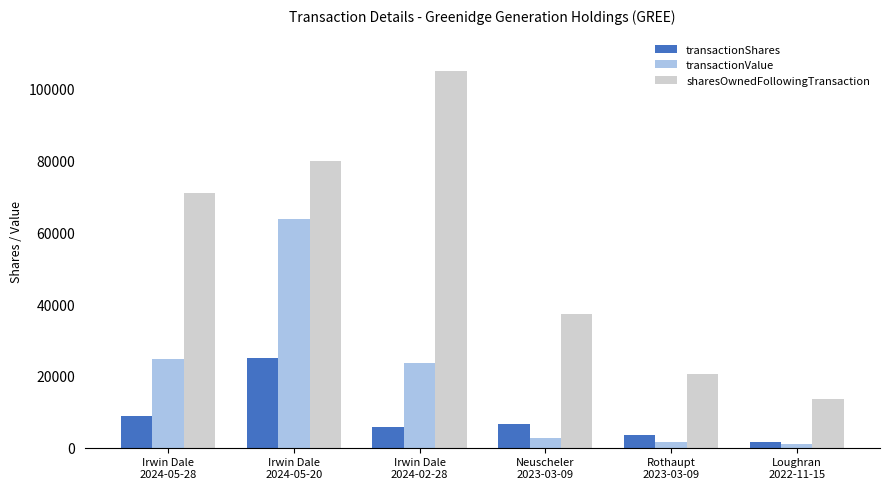

How many data points in sharesOwnedFollowingTransaction are less than 70962?

3